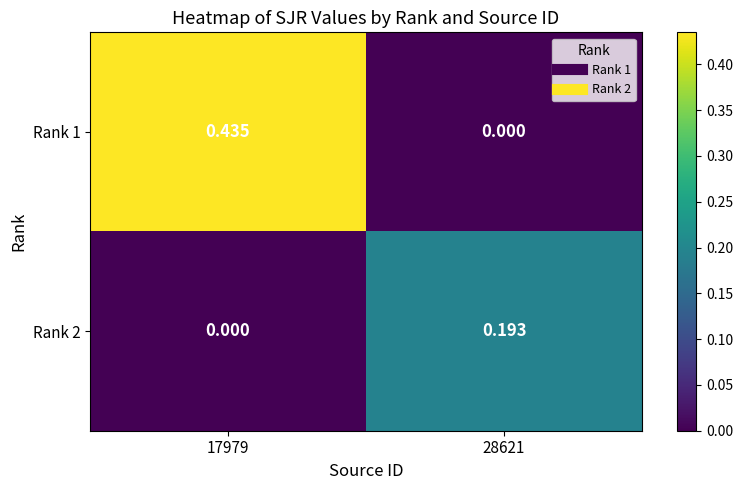

How many data points in Rank 2 are above 0?

1